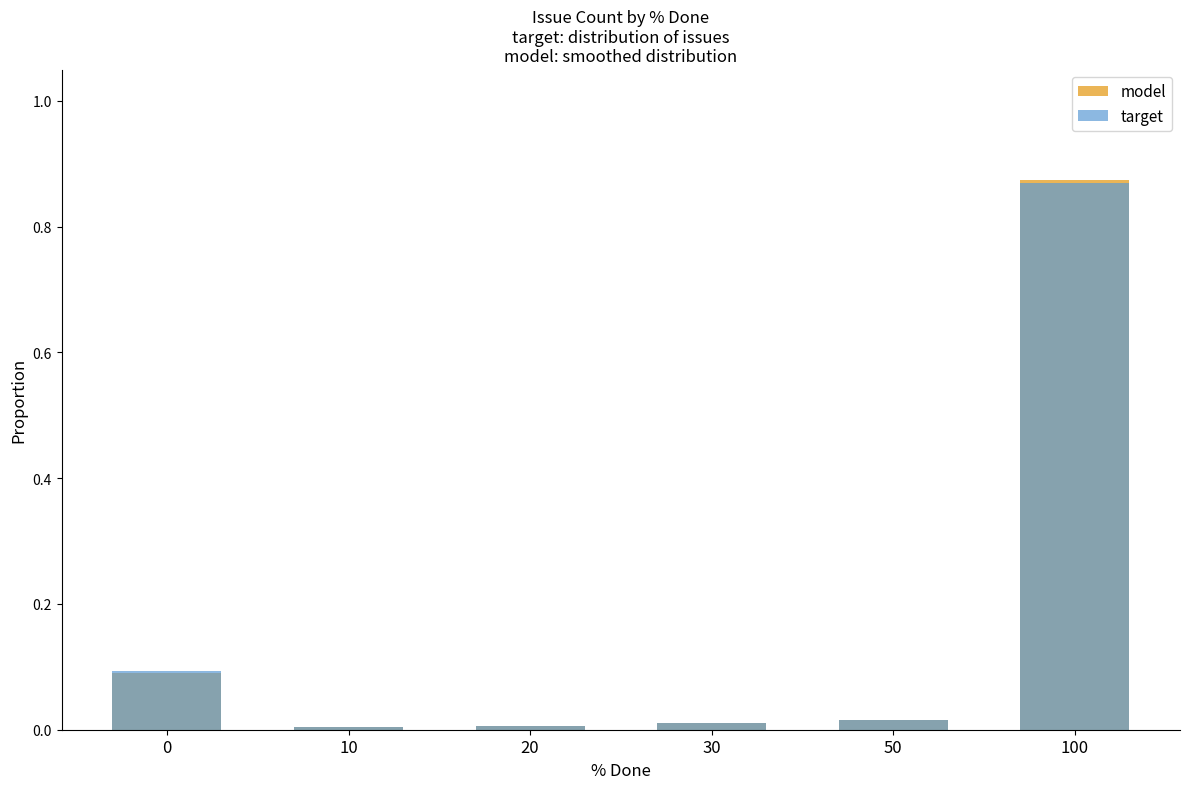

Is the value of target at 0 greater than the value of model at 100?

No